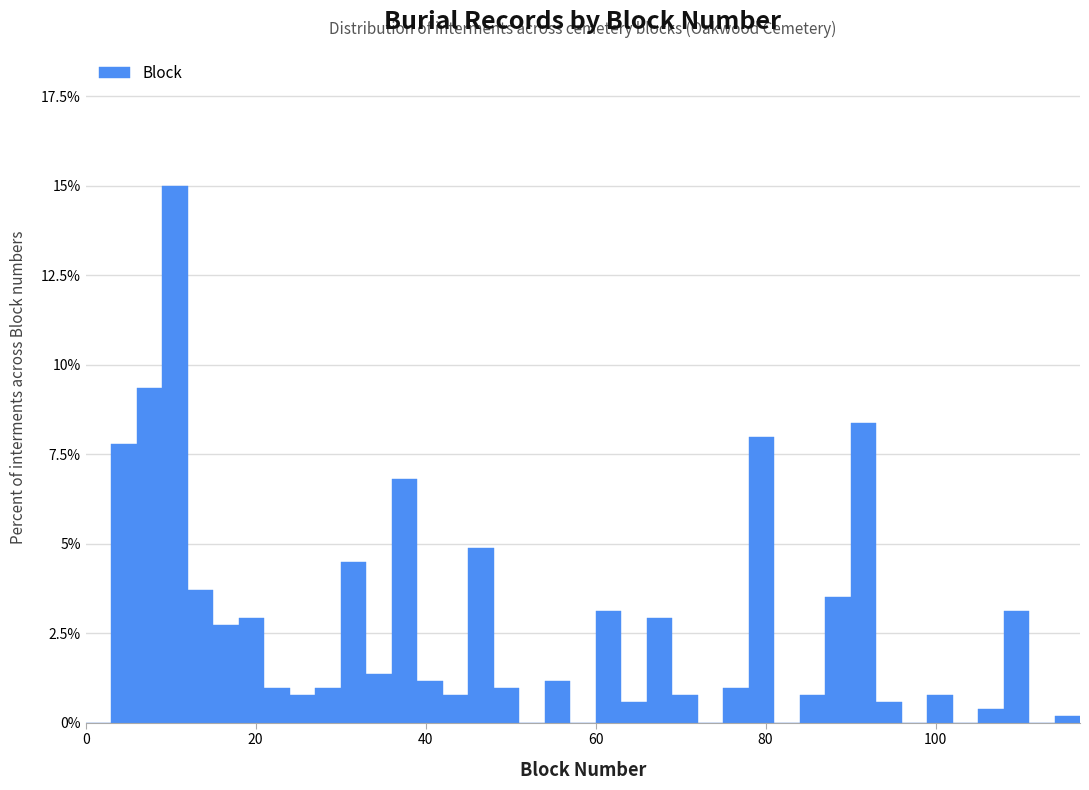

Around what value on the x-axis is the tallest bar? Give the approximate position of its centre, as read against the axis.

10